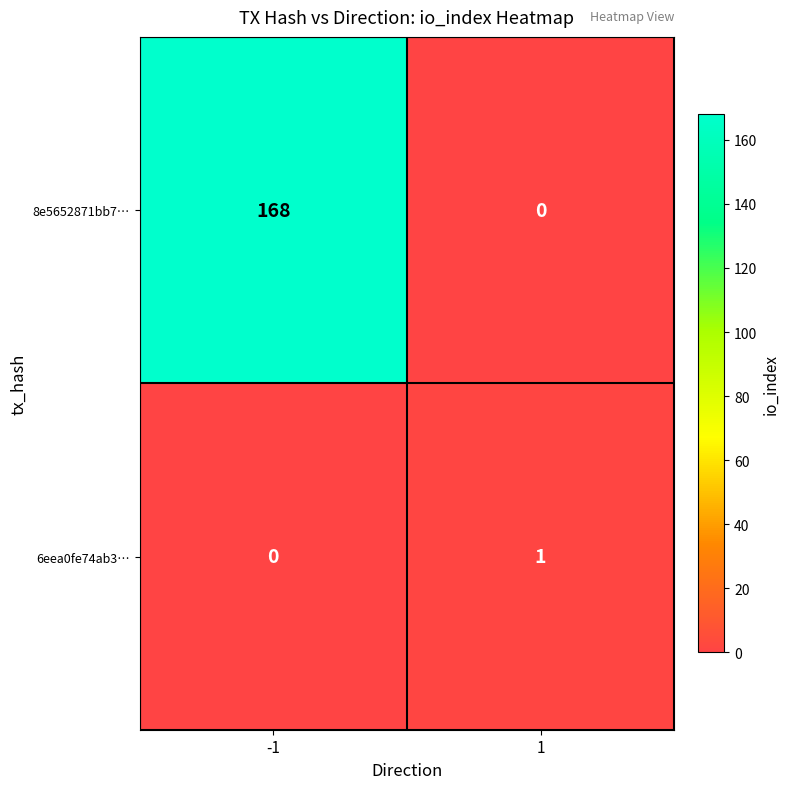

At how many categories does at least one series exceed 112?

1